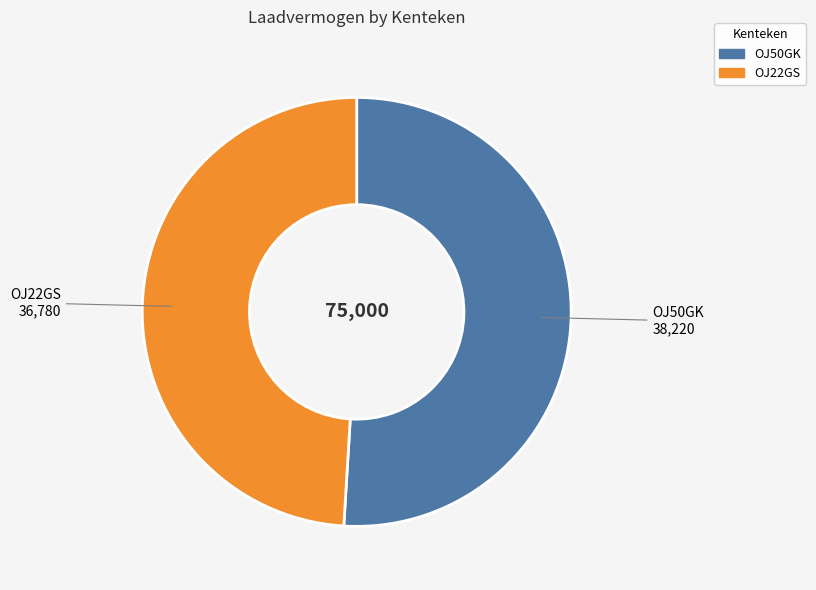

Which slice is the largest?

OJ50GK